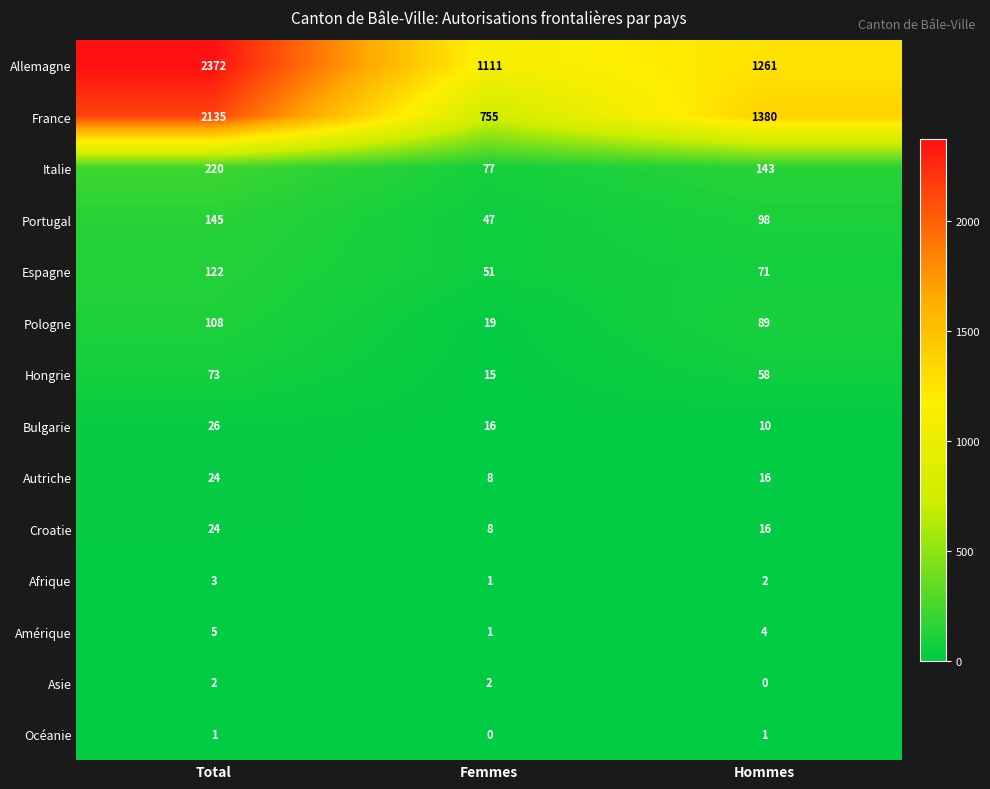

Which series has the largest total across all categories?

Allemagne